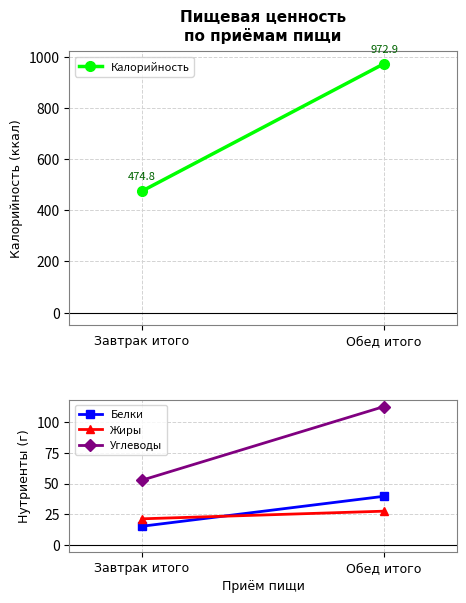

At how many categories does at least one series exceed 81?

2